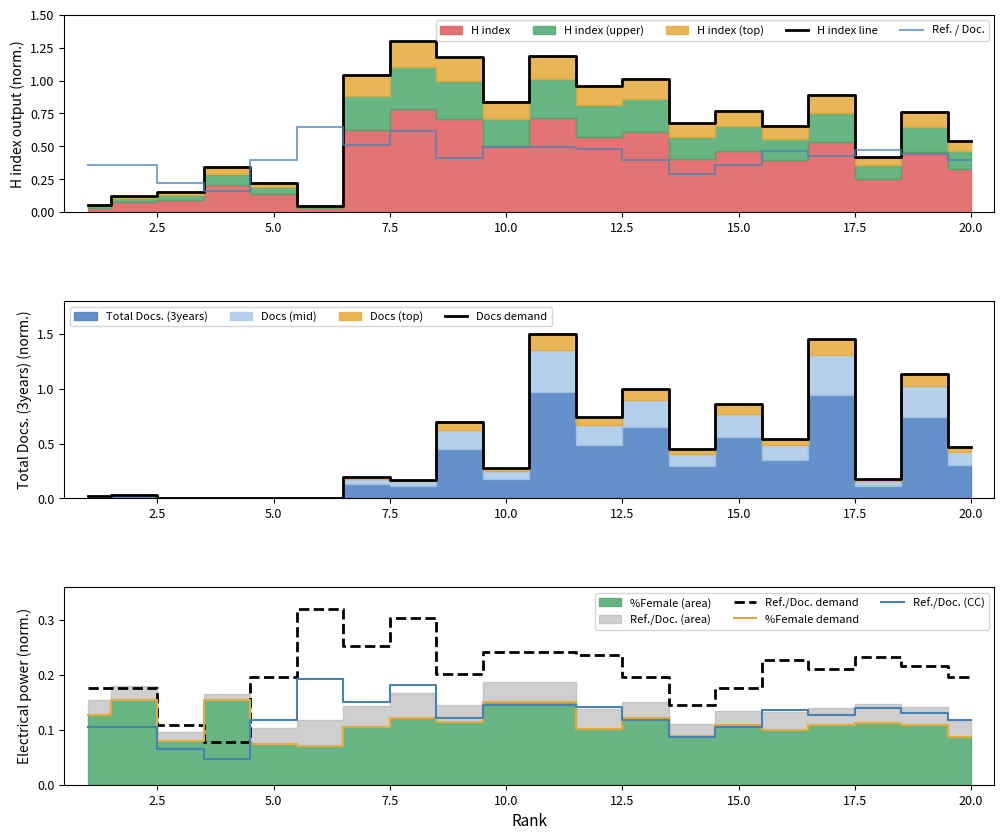

Which series has the largest total across all categories?

H index line